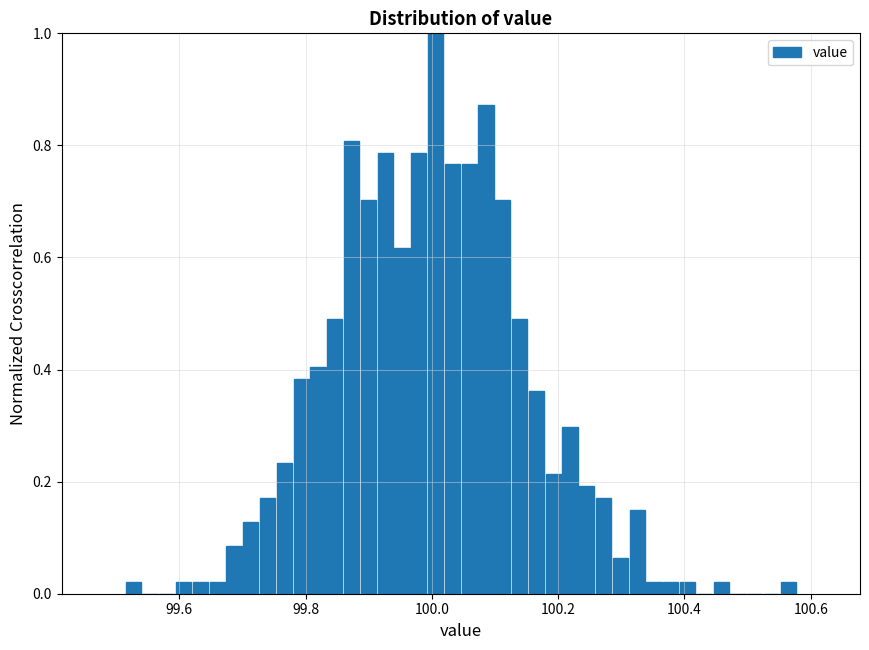

Read against the x-axis, roughly where is the centre of the tallest bar?

100.00